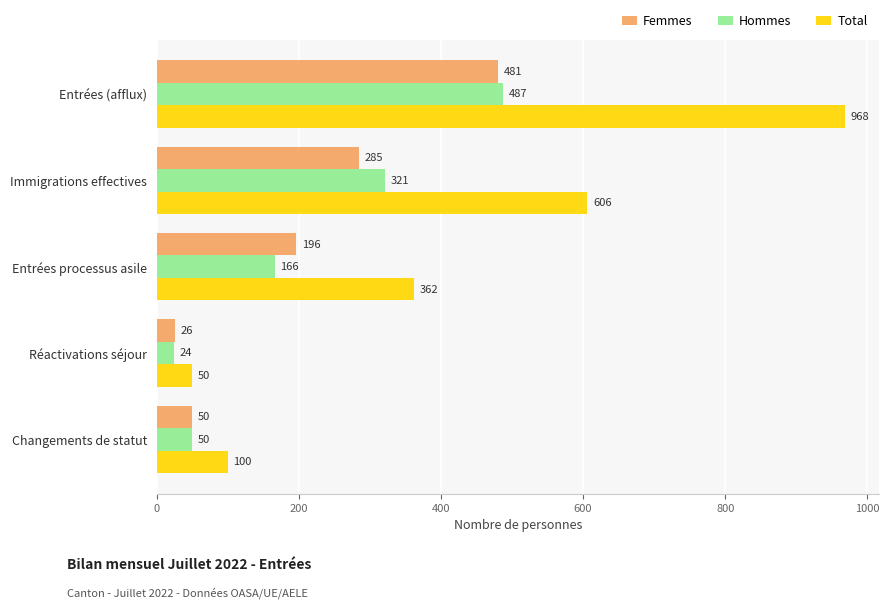

What is the difference between the maximum and minimum values in the Femmes series?

455